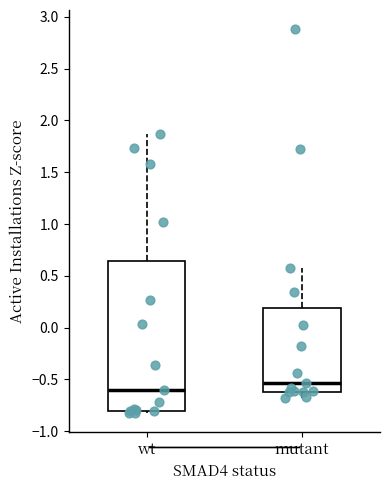

Where does the median line of the box for mutant sit on the y-axis? The values are not printed on the chart, so give them approximately, as read against the axis.

-0.55